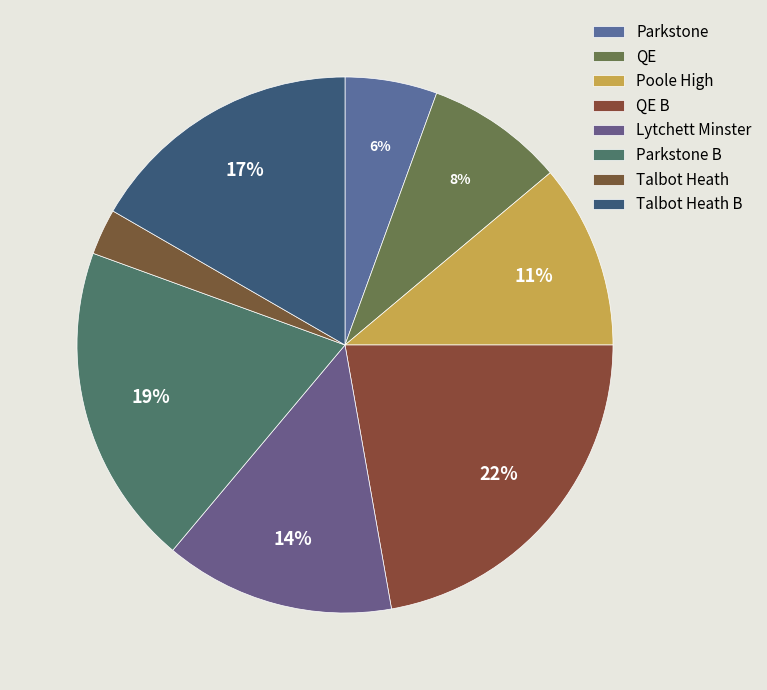

What is the largest slice in the pie chart?

QE B